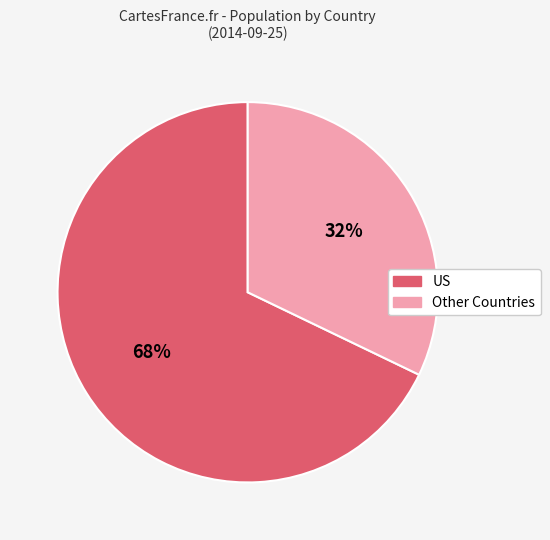

Is there a majority slice in this chart?

Yes